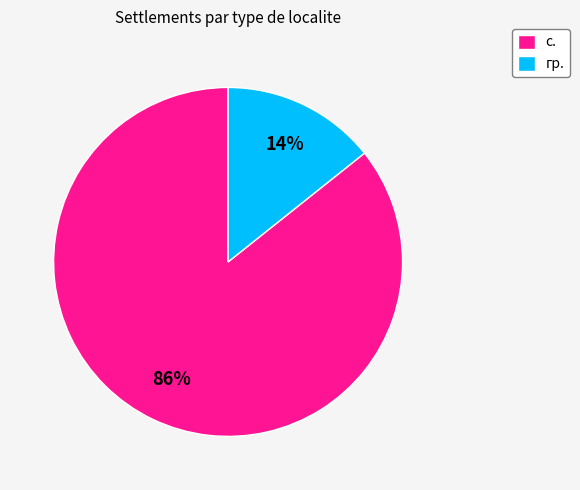

Rank the categories by value from highest to lowest.

с., гр.